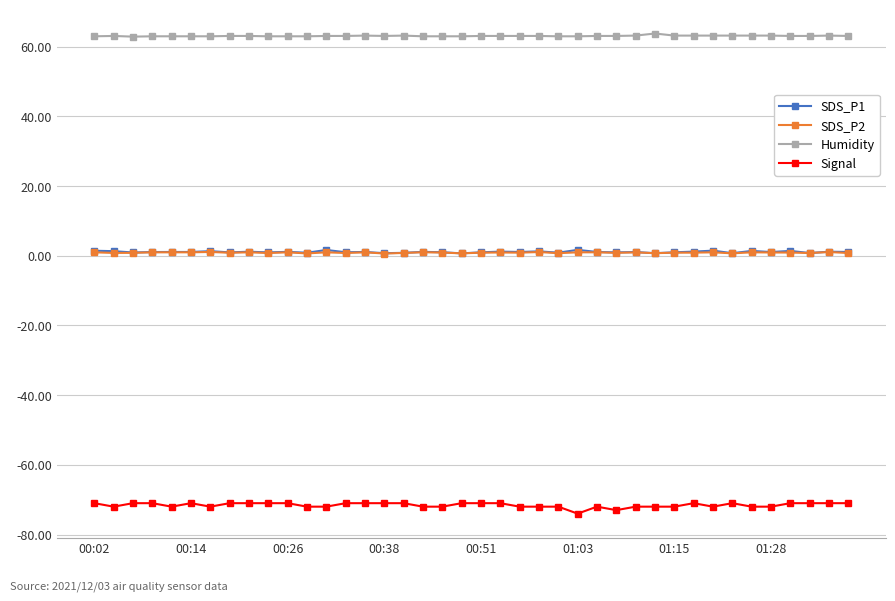

What is the sum of all Humidity values?

2524.2